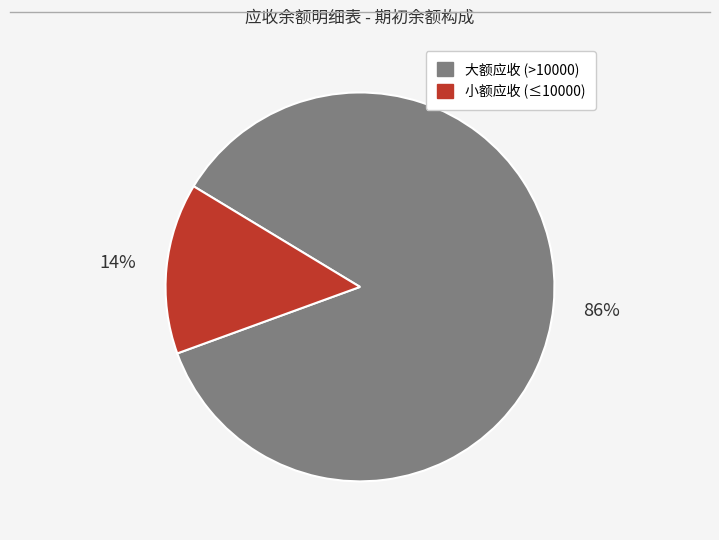

To the nearest percent, what is the average slice percentage?

50%